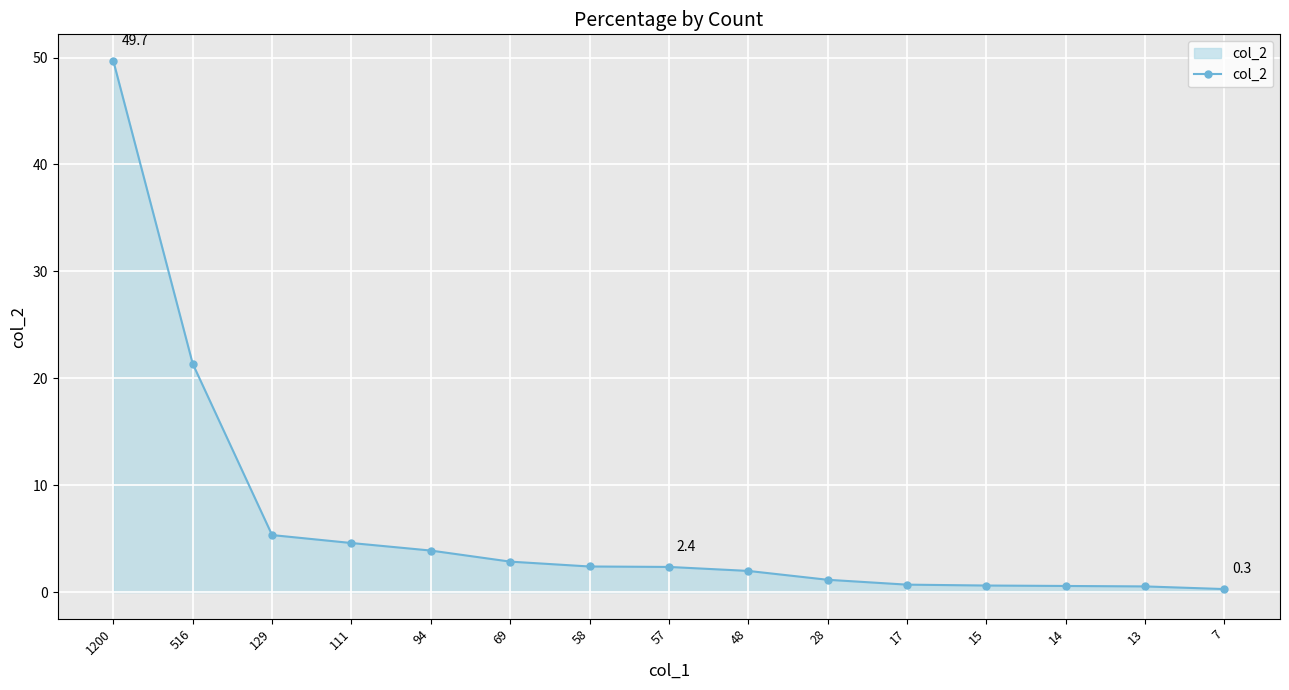

True or false: the data shows 1.2 at 28.

True